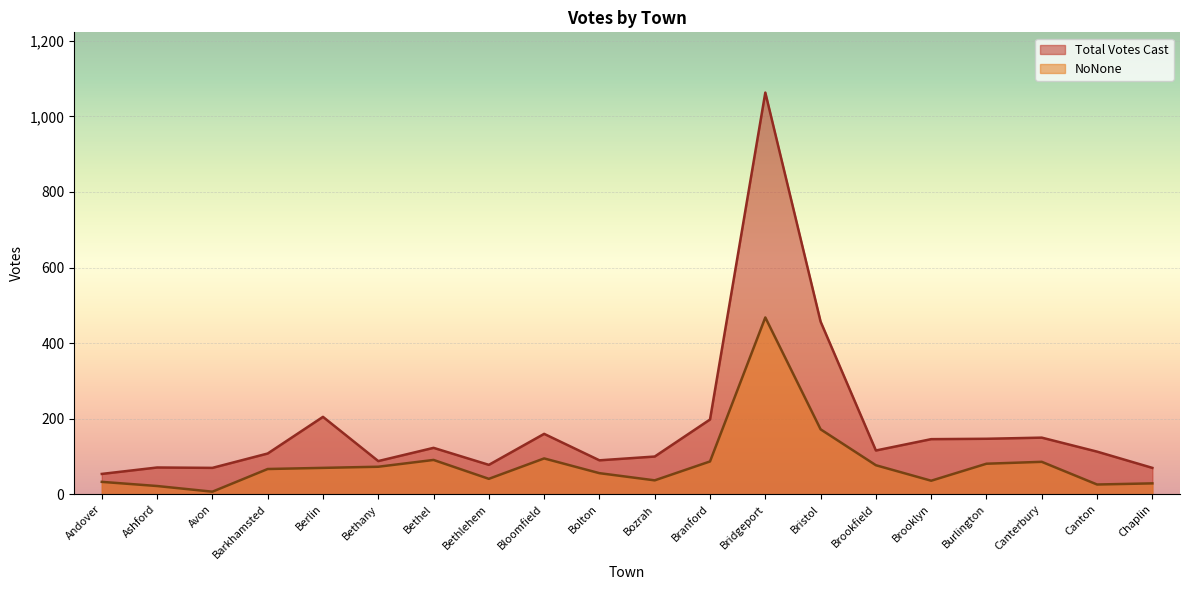

Reading left to right, what are all the values shown in this chart?

Total Votes Cast: Andover=54	Ashford=71	Avon=70	Barkhamsted=108	Berlin=205	Bethany=88	Bethel=123	Bethlehem=78	Bloomfield=160	Bolton=90	Bozrah=100	Branford=198	Bridgeport=1063	Bristol=457	Brookfield=116	Brooklyn=146	Burlington=147	Canterbury=150	Canton=113	Chaplin=70
NoNone: Andover=33	Ashford=22	Avon=7	Barkhamsted=67	Berlin=70	Bethany=73	Bethel=91	Bethlehem=41	Bloomfield=95	Bolton=56	Bozrah=37	Branford=87	Bridgeport=468	Bristol=172	Brookfield=77	Brooklyn=36	Burlington=81	Canterbury=86	Canton=26	Chaplin=29